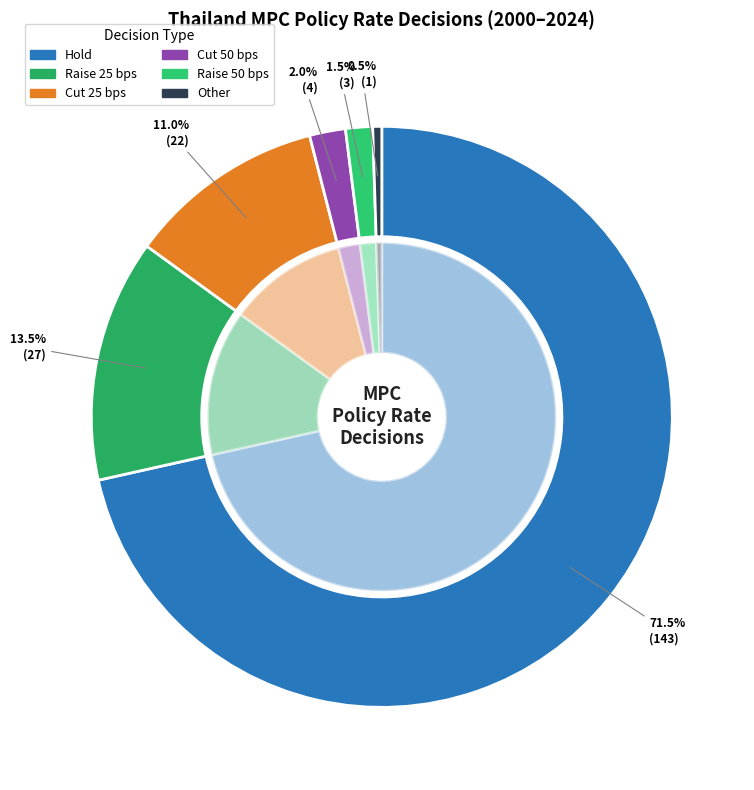

Is it true that Hold is 72% of the pie?

True